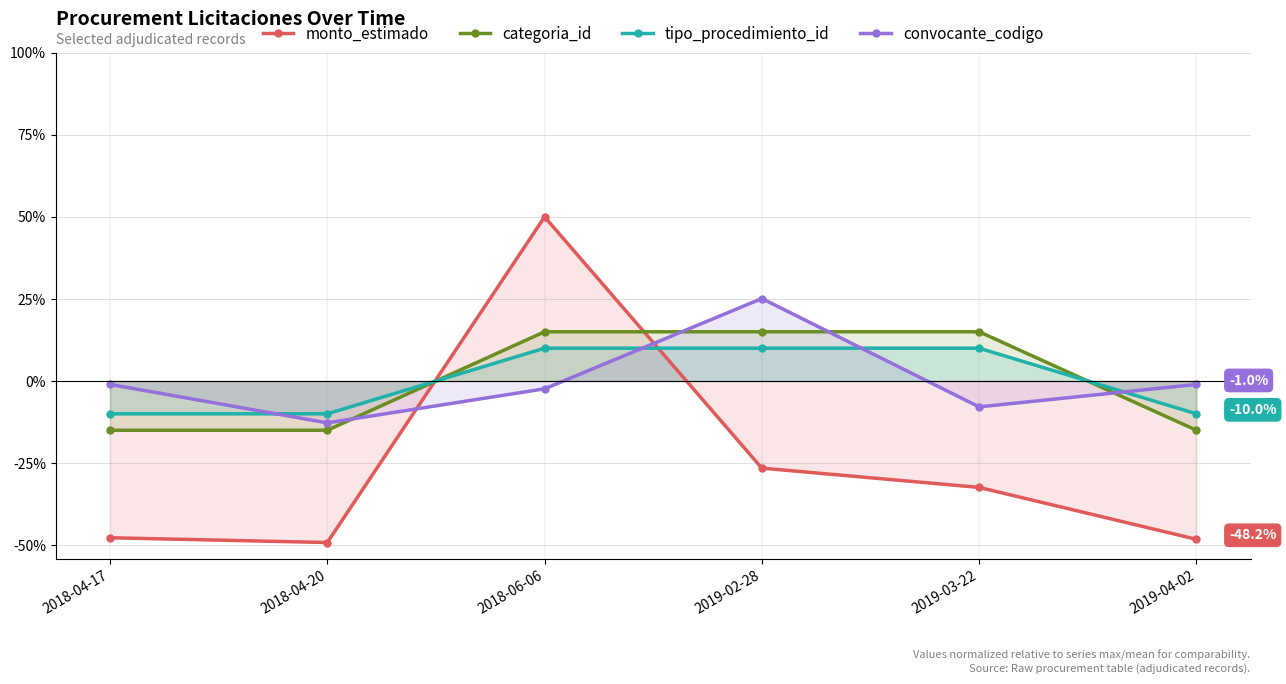

What is the difference between the maximum and minimum values in the tipo_procedimiento_id series?

20.0